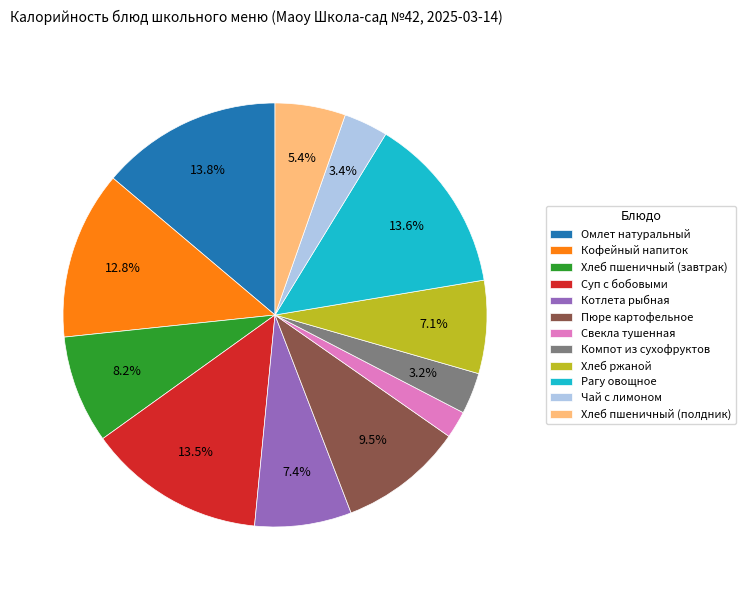

Does any single category account for the majority?

No